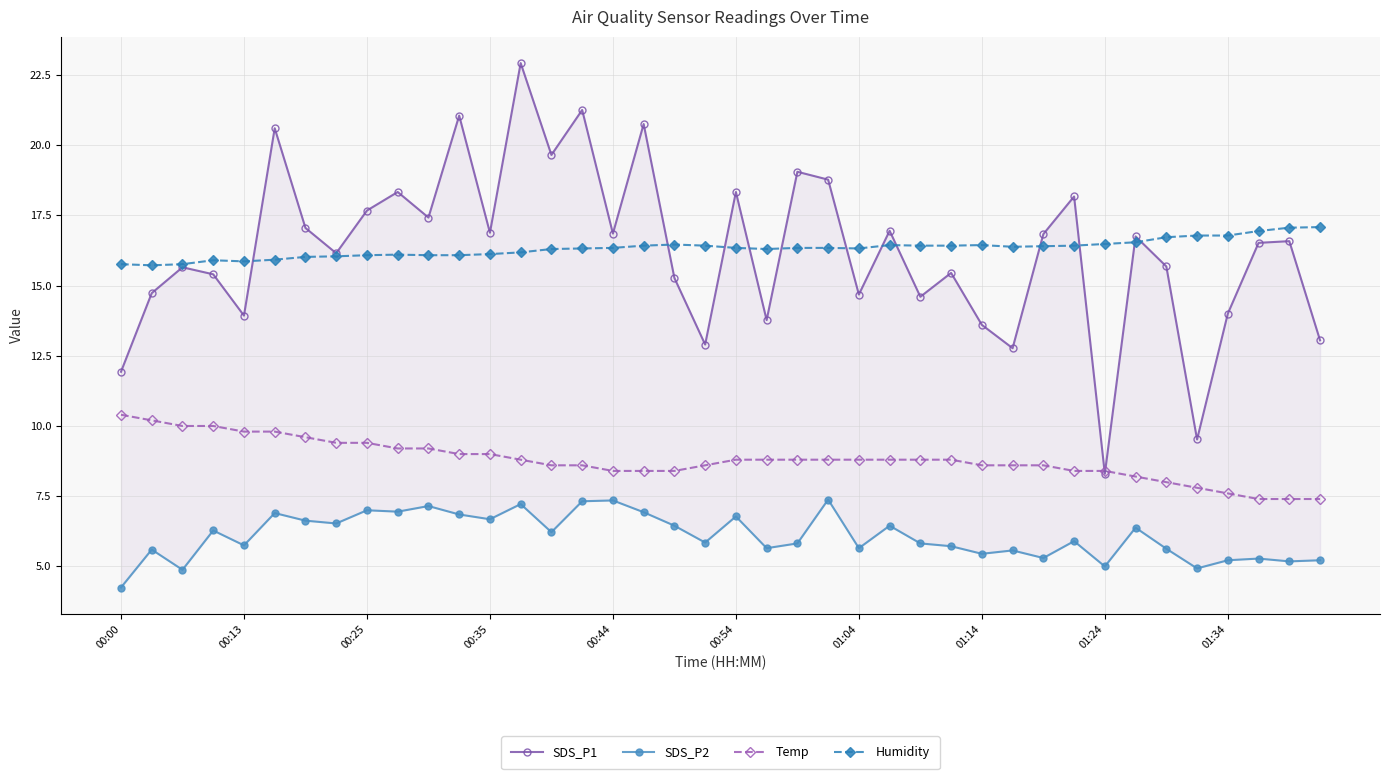

True or false: Humidity has a value of 16.3 at 00:44.

True